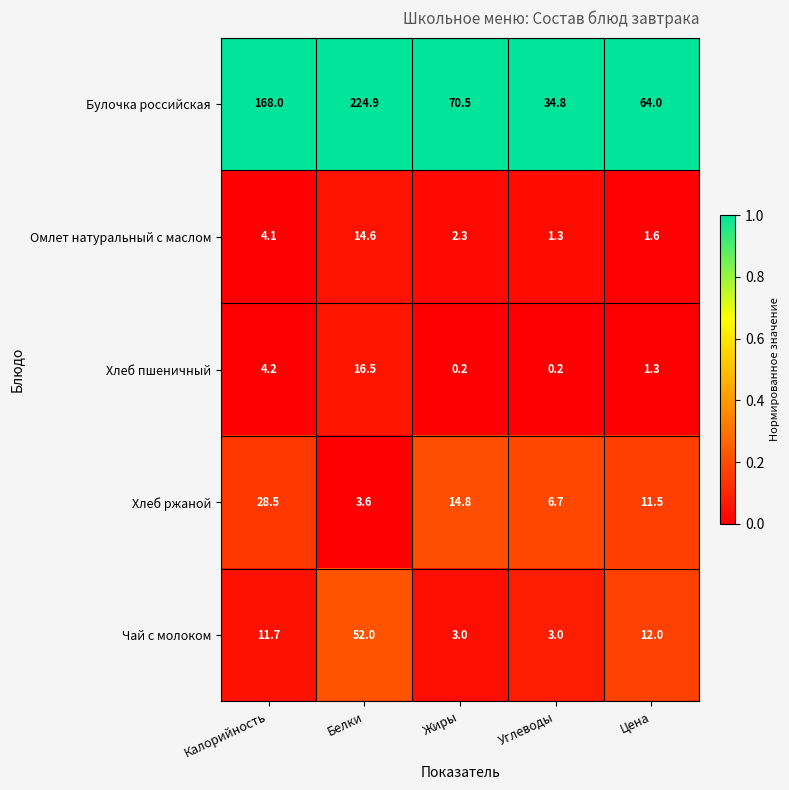

What is the lowest value of the Чай с молоком series?

3.0